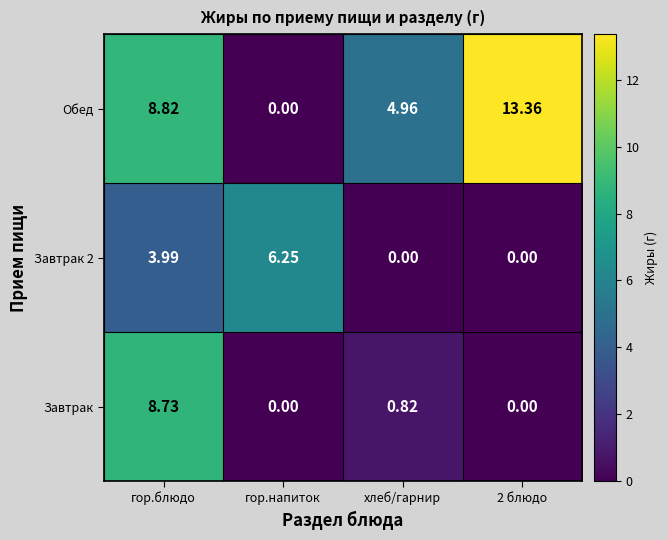

At which category is the sum across all series the highest?

гор.блюдо